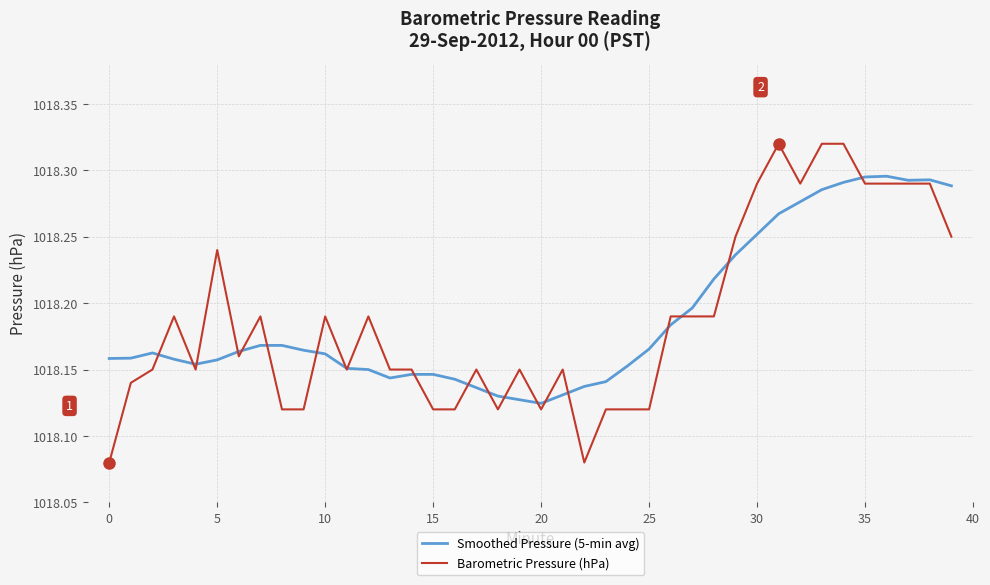

List the series in order of their peak value, highest first.

Barometric Pressure (hPa), Smoothed Pressure (5-min avg)